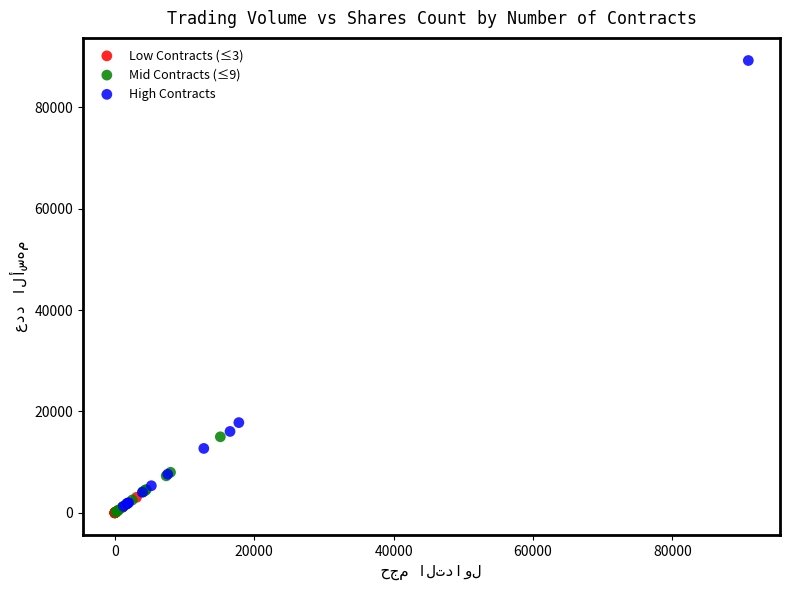

What are all the series names shown in the legend?

Low Contracts (≤3), Mid Contracts (≤9), High Contracts